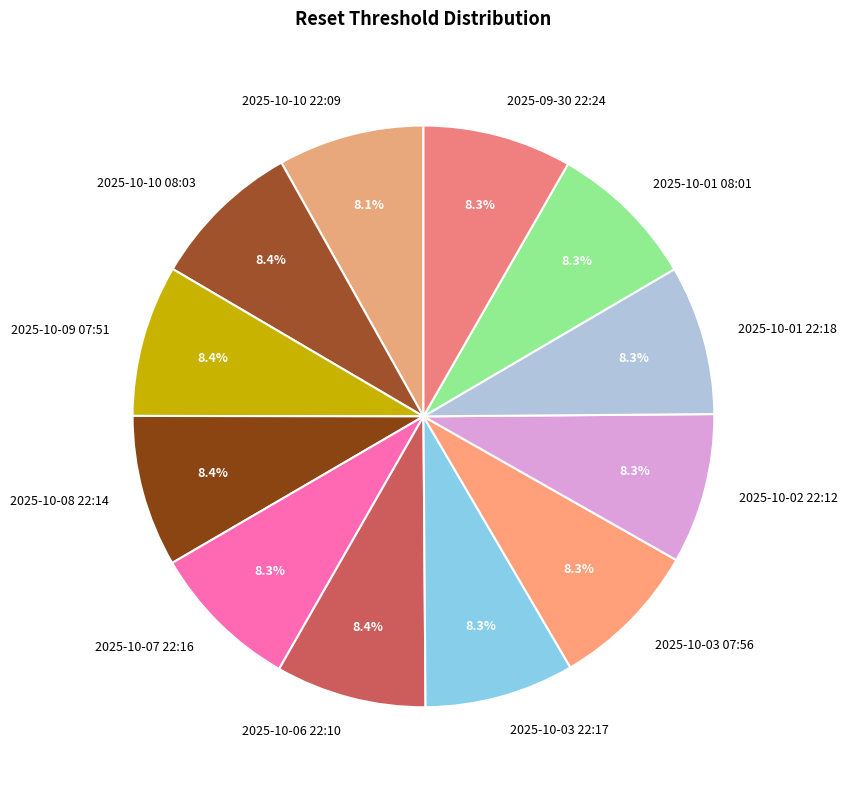

Count the number of slices in the pie.

12